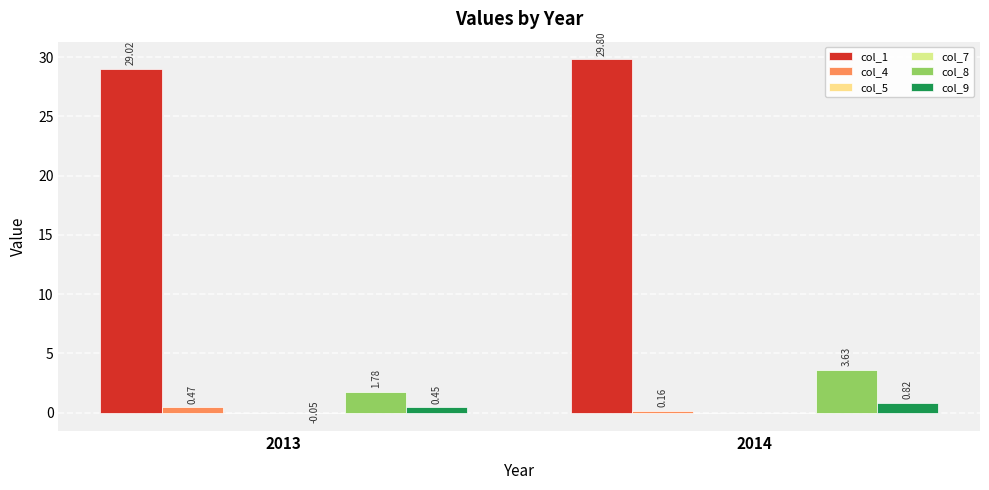

At how many categories does at least one series exceed 9?

2